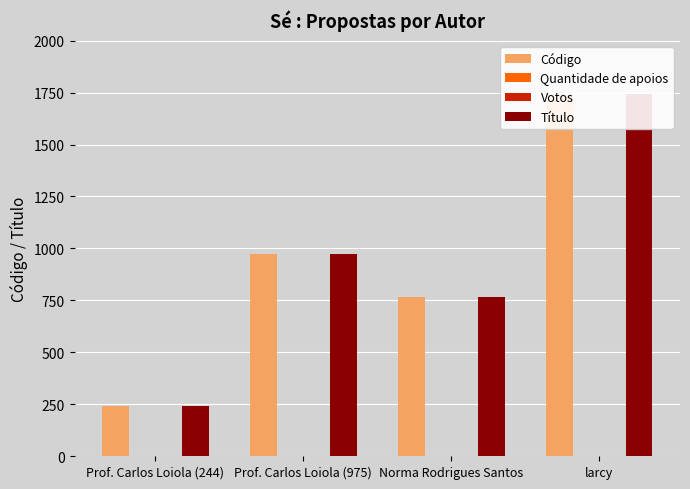

The value of Código at Prof. Carlos Loiola (244) is 244. True or false?

True